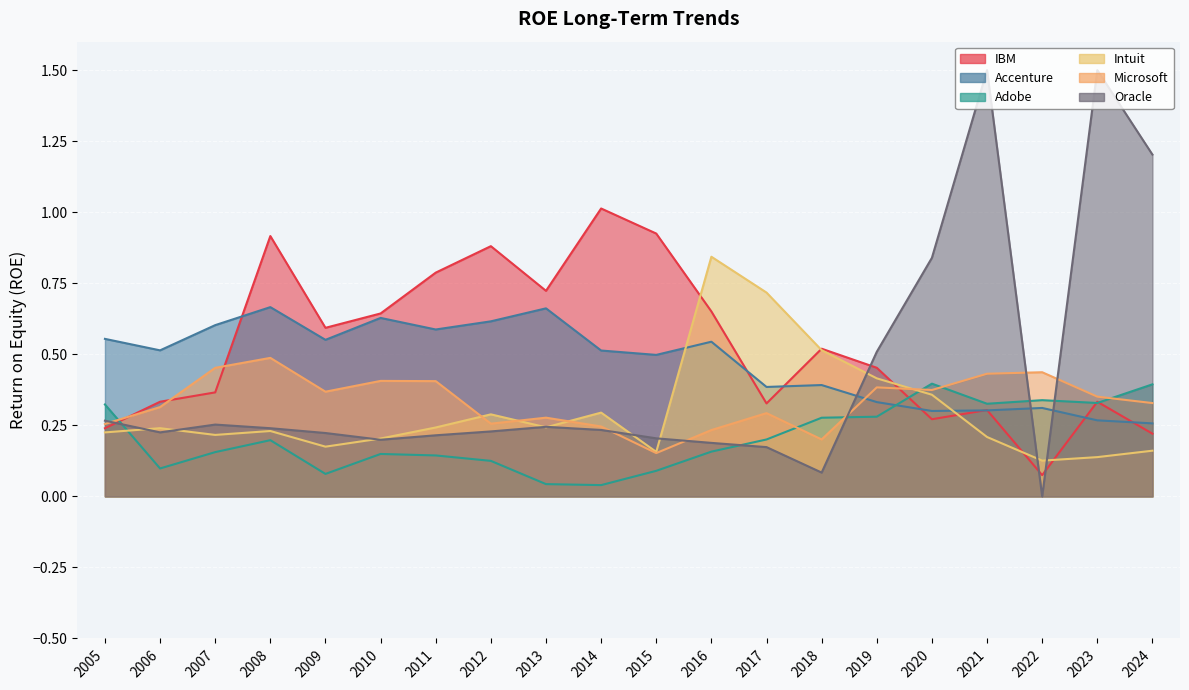

At which category does Intuit reach its first local peak?

2006